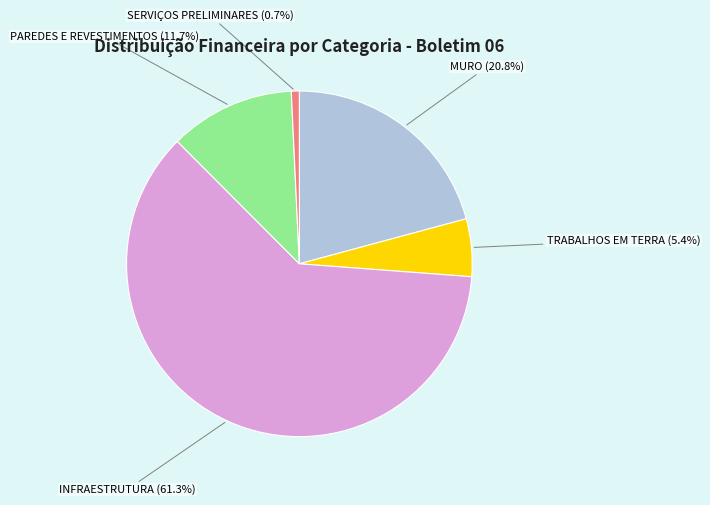

Is there a majority slice in this chart?

Yes